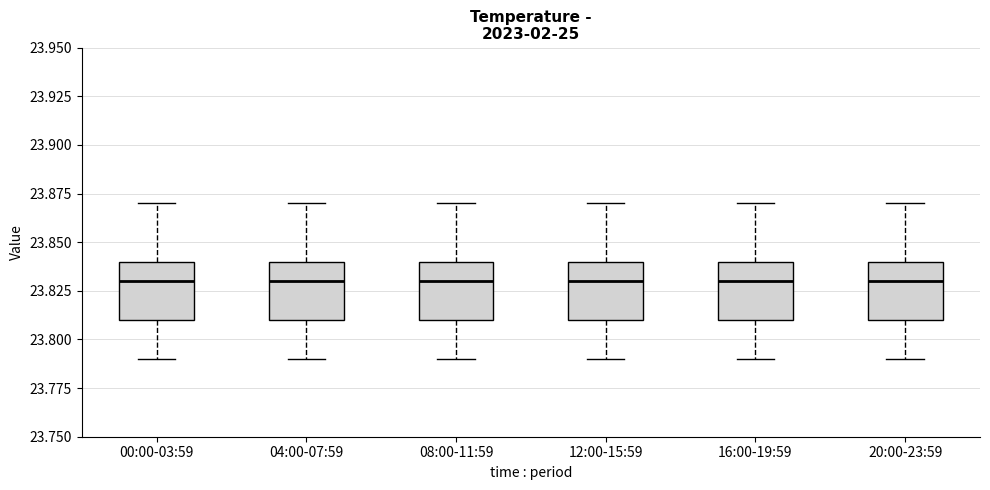

Reading left to right, read every box against the y-axis: the position of its median line, the range the box covers, and the ends of its whiskers. The values are not printed on the chart, so give them approximately, as read against the axis.

00:00-03:59: median 23.83, box 23.81 to 23.84, whiskers 23.79 to 23.87
04:00-07:59: median 23.83, box 23.81 to 23.84, whiskers 23.79 to 23.87
08:00-11:59: median 23.83, box 23.81 to 23.84, whiskers 23.79 to 23.87
12:00-15:59: median 23.83, box 23.81 to 23.84, whiskers 23.79 to 23.87
16:00-19:59: median 23.83, box 23.81 to 23.84, whiskers 23.79 to 23.87
20:00-23:59: median 23.83, box 23.81 to 23.84, whiskers 23.79 to 23.87